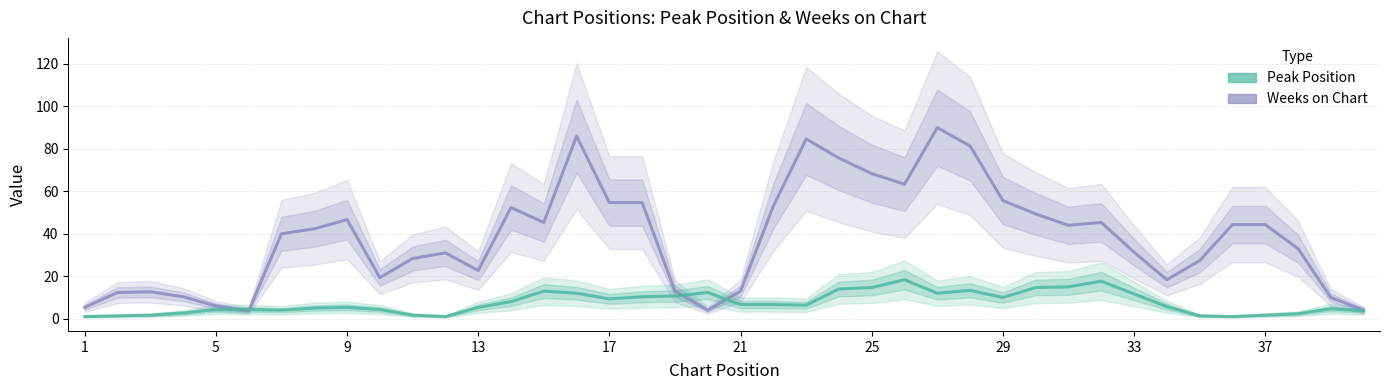

What is the difference between the highest and lowest values at 21?

6.3